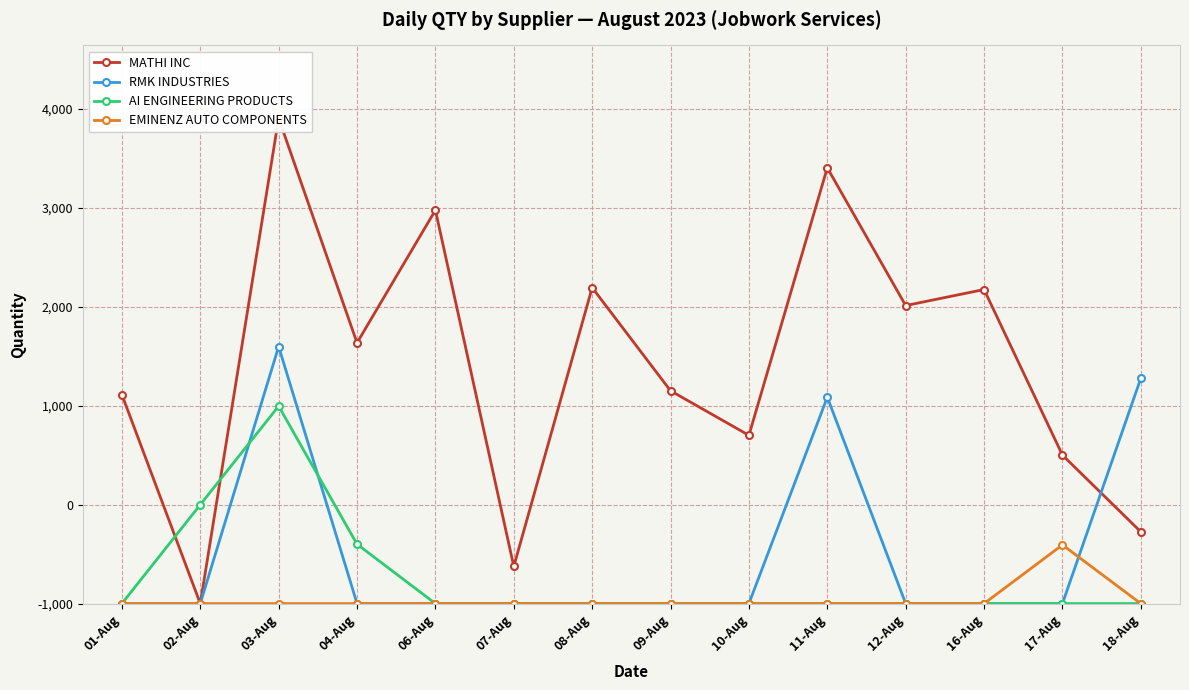

What are all the series names shown in the legend?

MATHI INC, RMK INDUSTRIES, AI ENGINEERING PRODUCTS, EMINENZ AUTO COMPONENTS